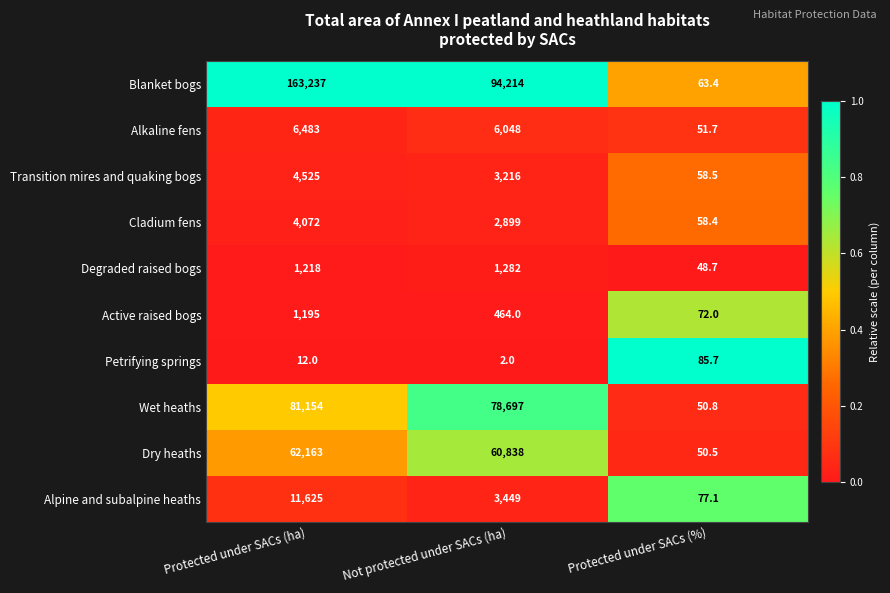

What is the spread (max minus min) of values at Protected under SACs (%)?

37.0